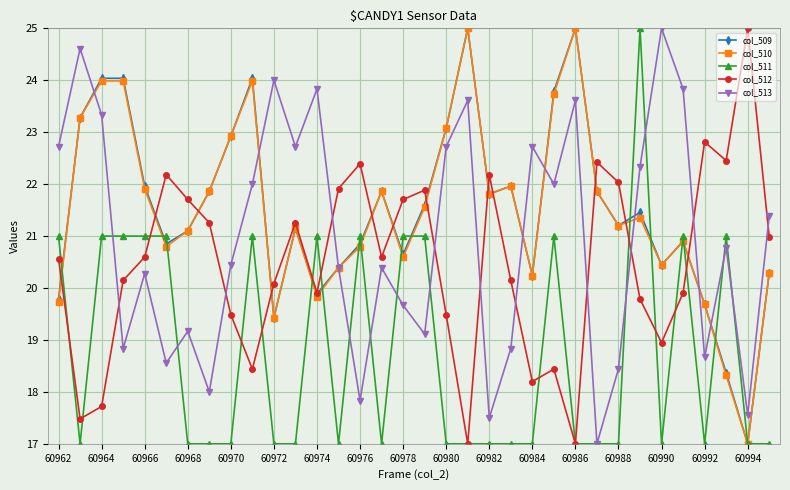

What is the value of the col_510 point at the 2nd from the left?

23.3